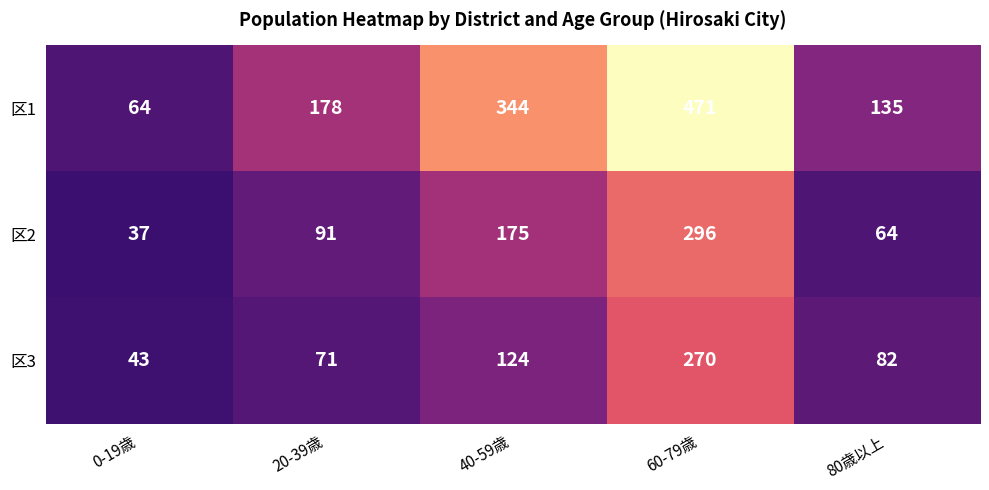

At which category does the chart reach its minimum across all series?

0-19歳